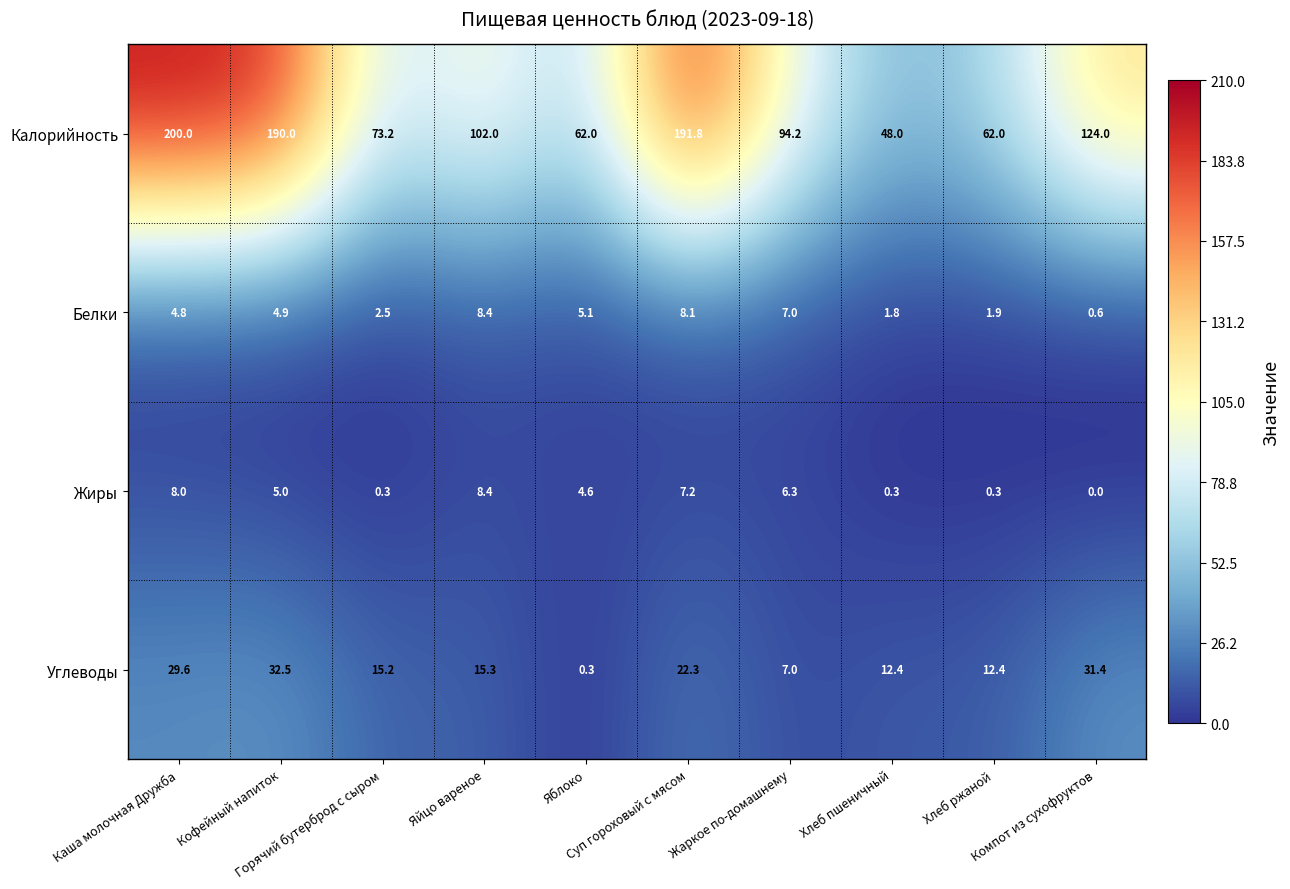

What is the difference between the second highest and minimum values in the Калорийность series?

143.8